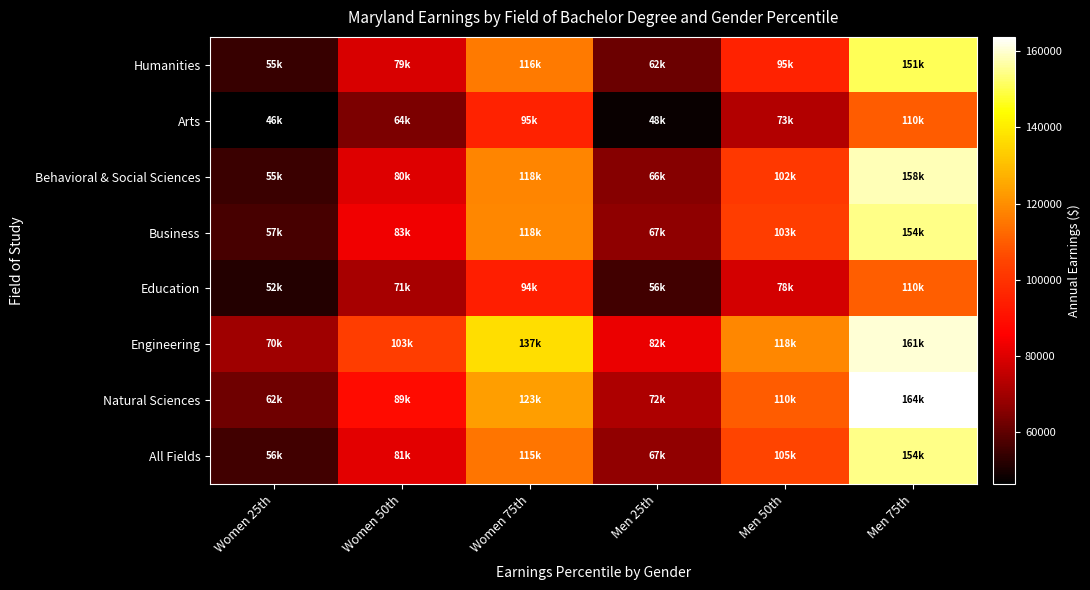

What is the greatest value displayed?

163788.3